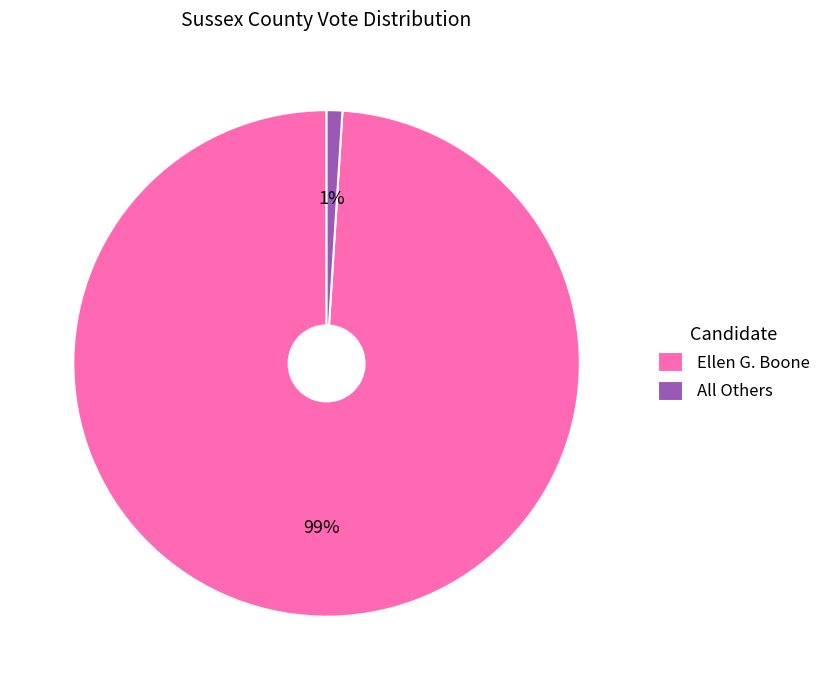

What is the largest slice in the pie chart?

Ellen G. Boone